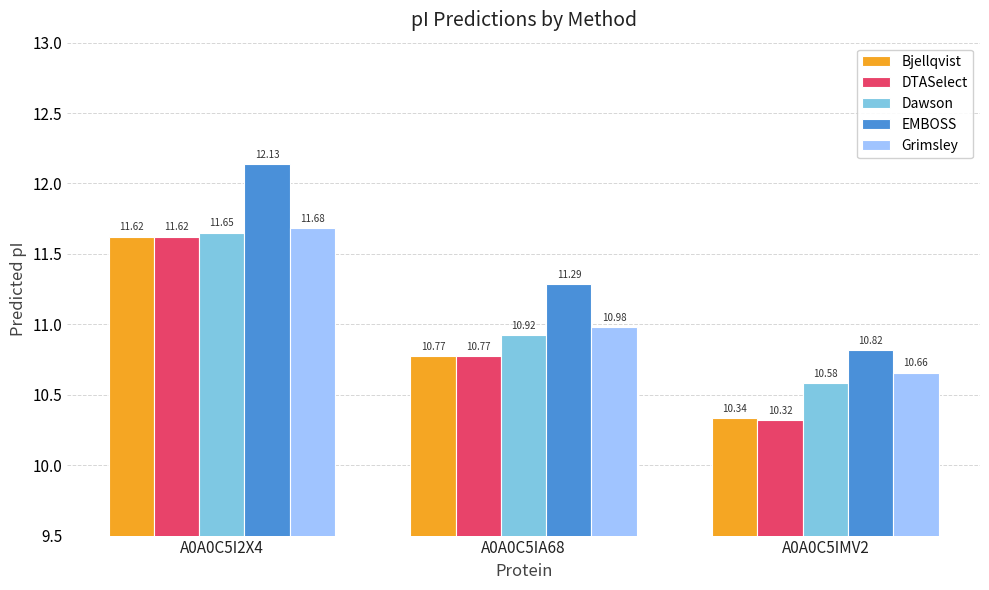

Reading right to left, extract all data points from this chart.

Bjellqvist: A0A0C5IMV2=10.3	A0A0C5IA68=10.8	A0A0C5I2X4=11.6
DTASelect: A0A0C5IMV2=10.3	A0A0C5IA68=10.8	A0A0C5I2X4=11.6
Dawson: A0A0C5IMV2=10.6	A0A0C5IA68=10.9	A0A0C5I2X4=11.7
EMBOSS: A0A0C5IMV2=10.8	A0A0C5IA68=11.3	A0A0C5I2X4=12.1
Grimsley: A0A0C5IMV2=10.7	A0A0C5IA68=11.0	A0A0C5I2X4=11.7